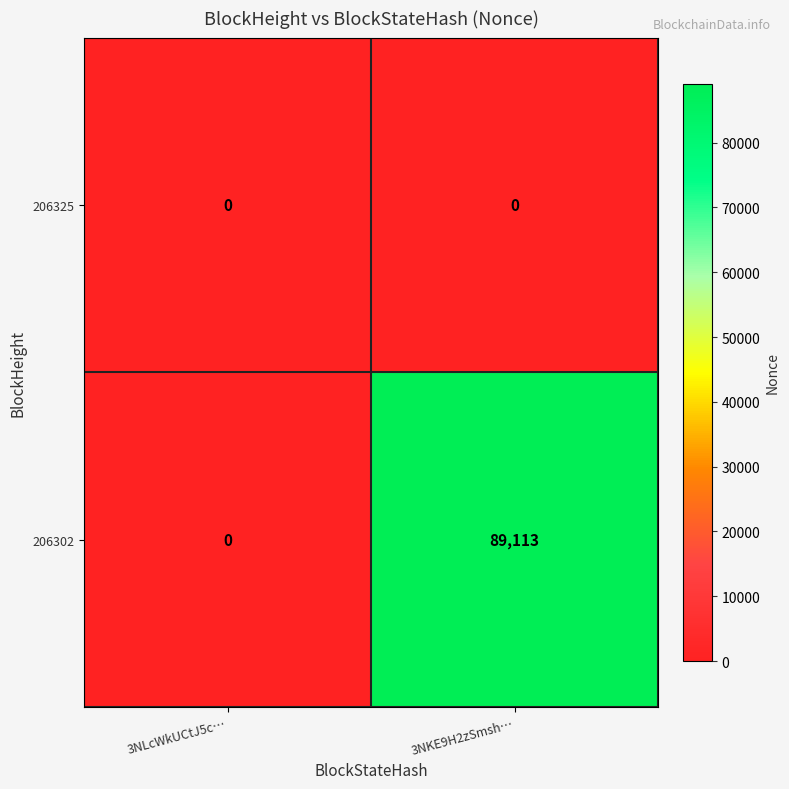

Which series has the largest total across all categories?

206302